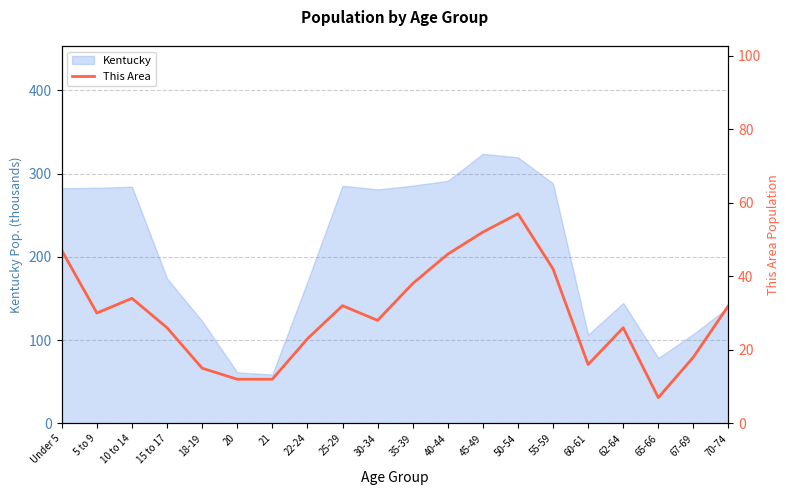

Between 40-44 and 50-54, which is larger?

50-54